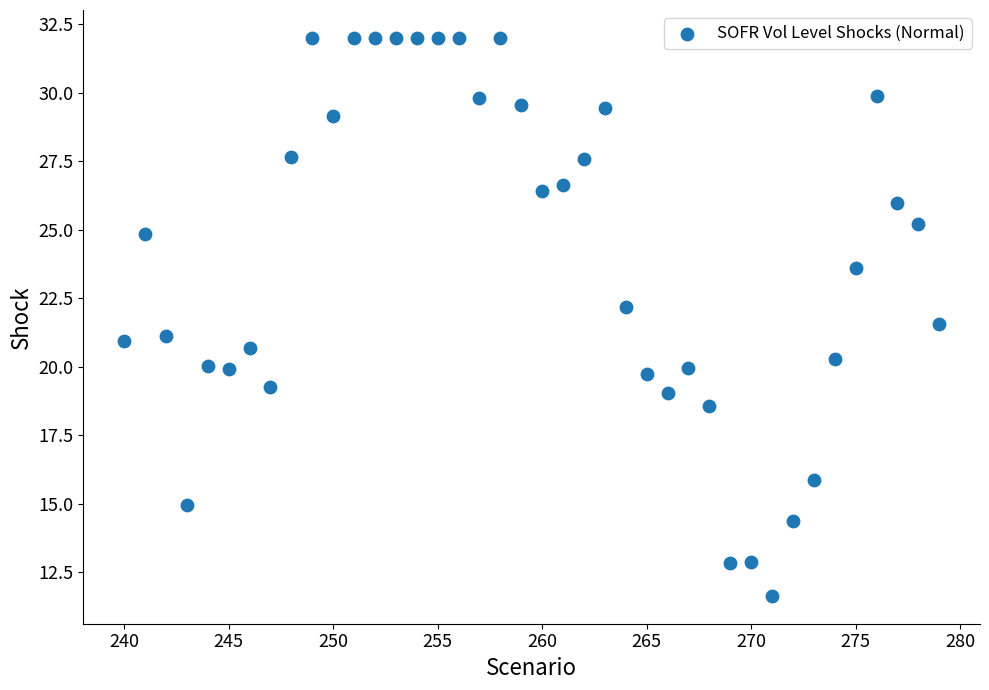

What is the range of X values (max minus min)?

39.0